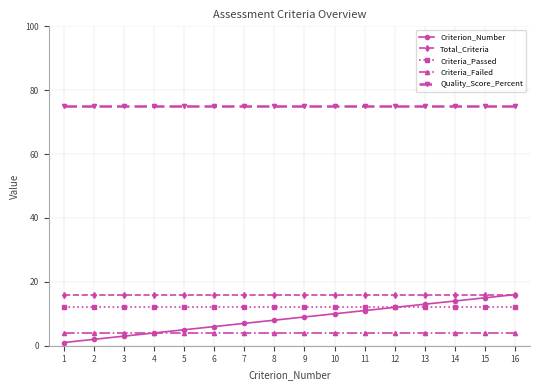

Rank the series at 13 from lowest to highest value.

Criteria_Failed, Criteria_Passed, Criterion_Number, Total_Criteria, Quality_Score_Percent